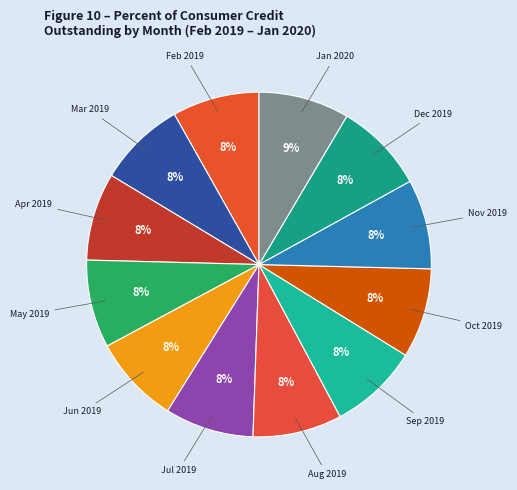

What percentage is the Jan 2020 slice, to the nearest percent?

9%